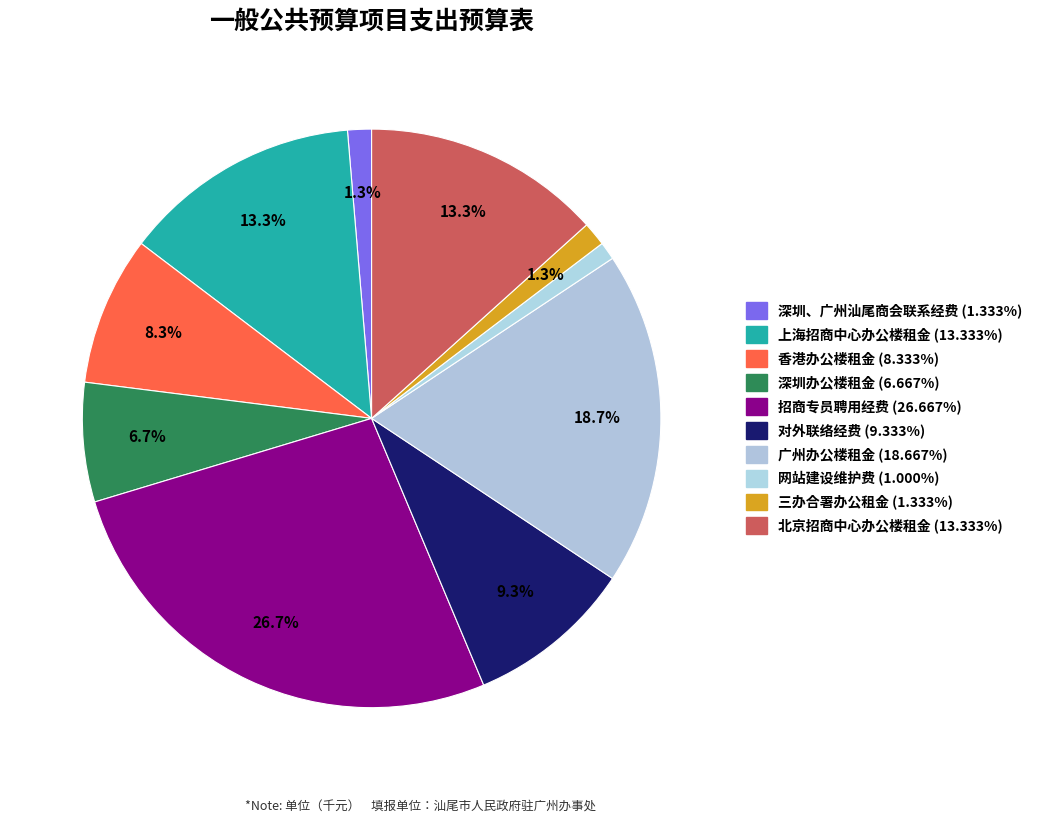

How many slices are in this pie chart?

10